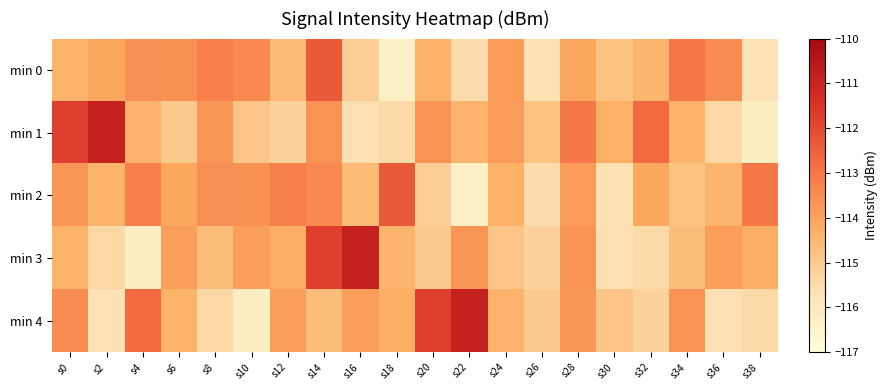

Reading right to left, what are all the values shown in this chart?

min 0: s38=-115.7	s36=-113.5	s34=-113.0	s32=-114.4	s30=-114.8	s28=-114.1	s26=-115.7	s24=-113.8	s22=-115.5	s20=-114.3	s18=-116.3	s16=-115.1	s14=-112.3	s12=-114.6	s10=-113.4	s8=-113.2	s6=-113.6	s4=-113.6	s2=-114.1	s0=-114.4
min 1: s38=-116.2	s36=-115.4	s34=-114.4	s32=-112.7	s30=-114.3	s28=-113.0	s26=-114.8	s24=-113.8	s22=-114.4	s20=-113.6	s18=-115.4	s16=-115.6	s14=-113.6	s12=-115.2	s10=-114.9	s8=-113.7	s6=-115.0	s4=-114.4	s2=-110.9	s0=-111.8
min 2: s38=-113.0	s36=-114.4	s34=-114.8	s32=-114.1	s30=-115.7	s28=-113.8	s26=-115.5	s24=-114.3	s22=-116.3	s20=-115.1	s18=-112.3	s16=-114.6	s14=-113.4	s12=-113.2	s10=-113.6	s8=-113.6	s6=-114.1	s4=-113.2	s2=-114.4	s0=-113.7
min 3: s38=-114.3	s36=-113.9	s34=-114.6	s32=-115.4	s30=-115.6	s28=-113.6	s26=-115.2	s24=-114.9	s22=-113.7	s20=-115.0	s18=-114.4	s16=-110.9	s14=-111.8	s12=-114.3	s10=-113.9	s8=-114.6	s6=-113.9	s4=-116.2	s2=-115.4	s0=-114.4
min 4: s38=-115.4	s36=-115.6	s34=-113.6	s32=-115.2	s30=-114.9	s28=-113.7	s26=-115.0	s24=-114.4	s22=-110.9	s20=-111.8	s18=-114.3	s16=-113.9	s14=-114.6	s12=-113.9	s10=-116.2	s8=-115.4	s6=-114.4	s4=-112.7	s2=-115.7	s0=-113.5